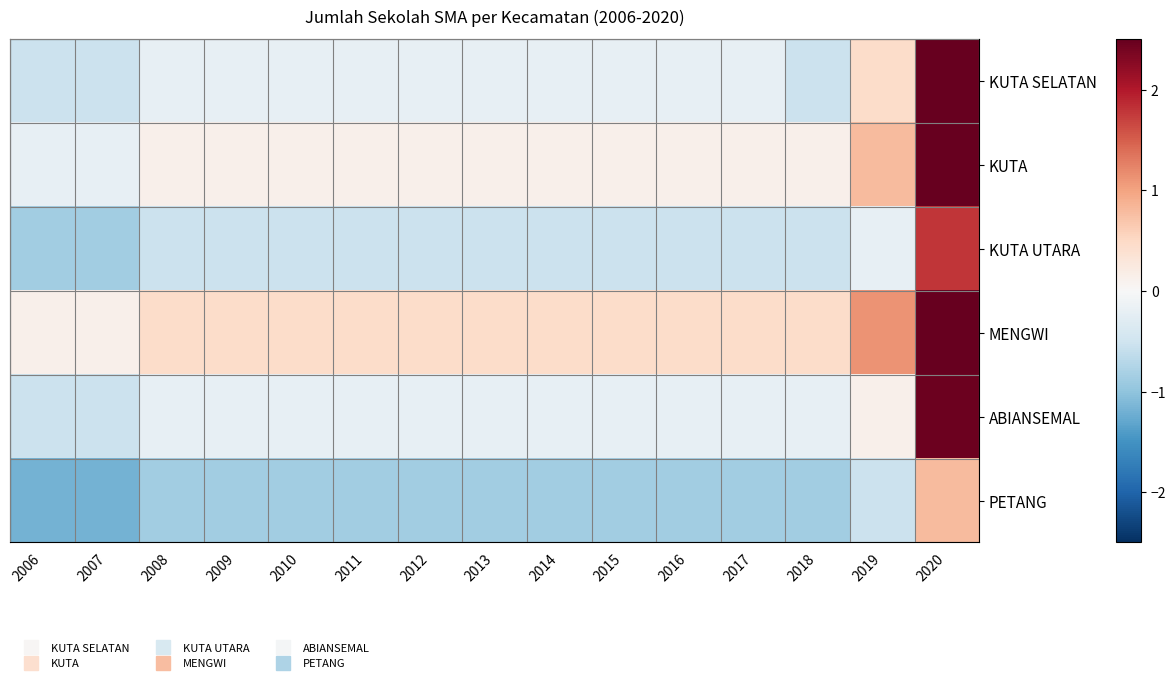

Which series has the largest total across all categories?

MENGWI